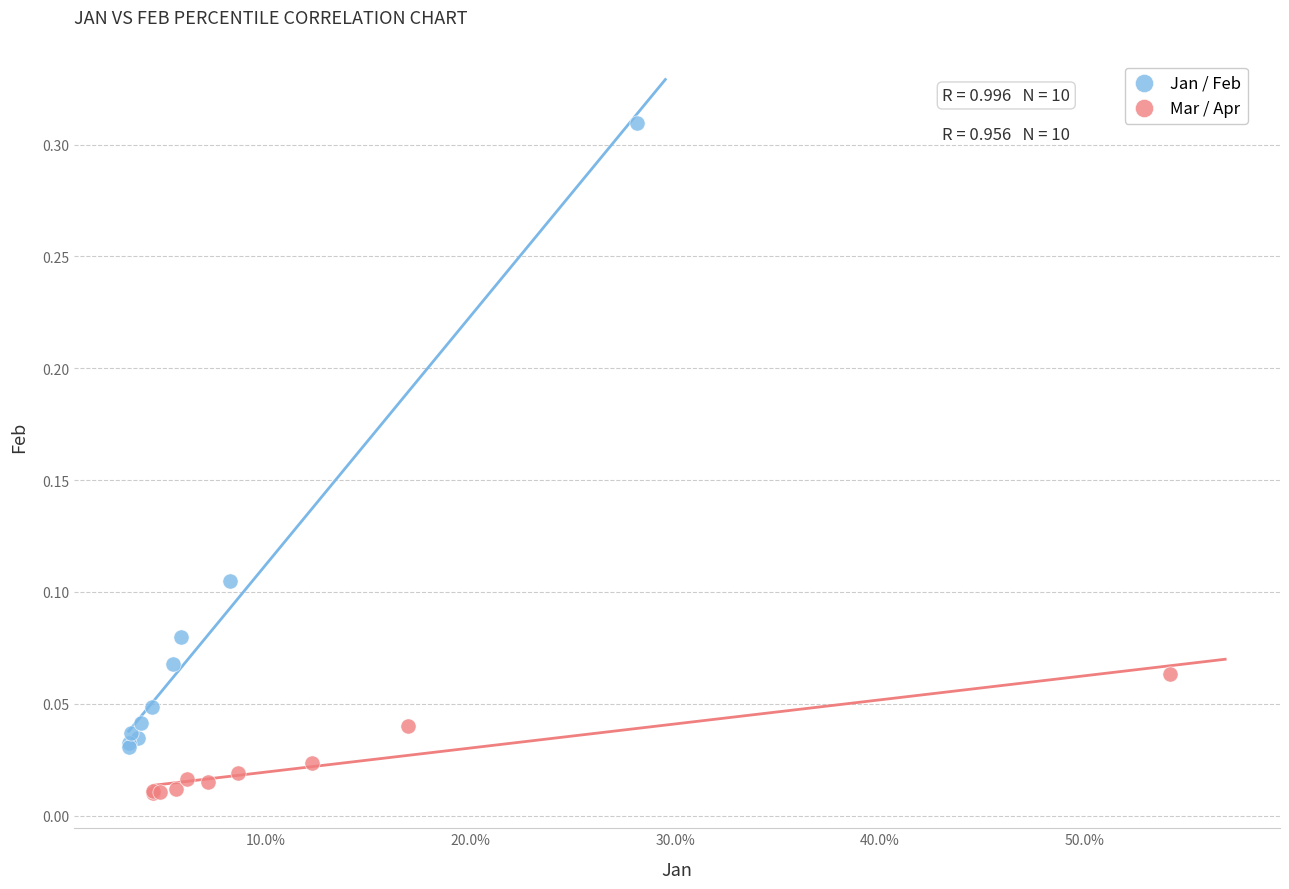

What are all the series names shown in the legend?

Jan / Feb, Mar / Apr